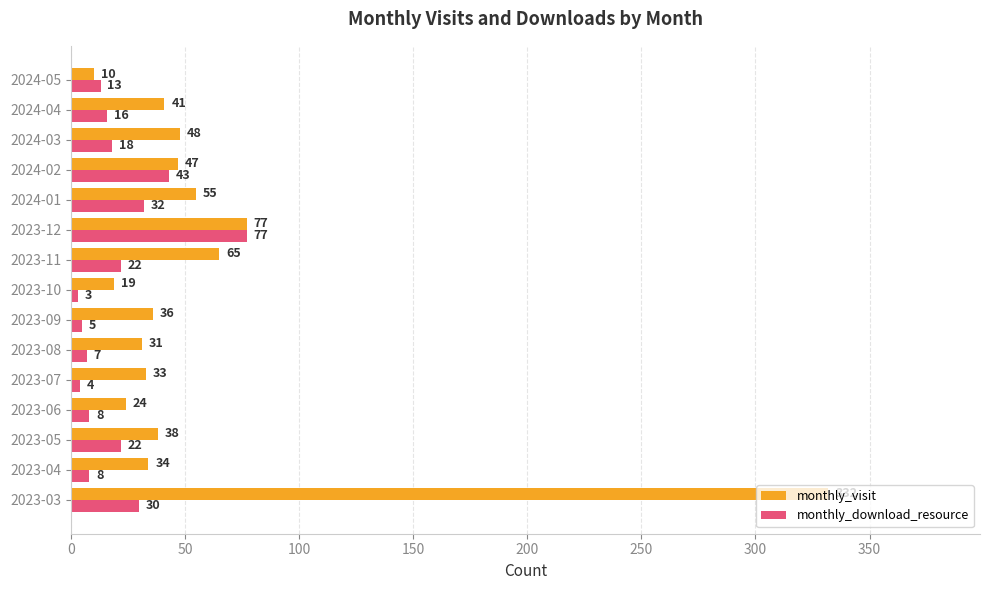

How many distinct data groups are displayed?

2